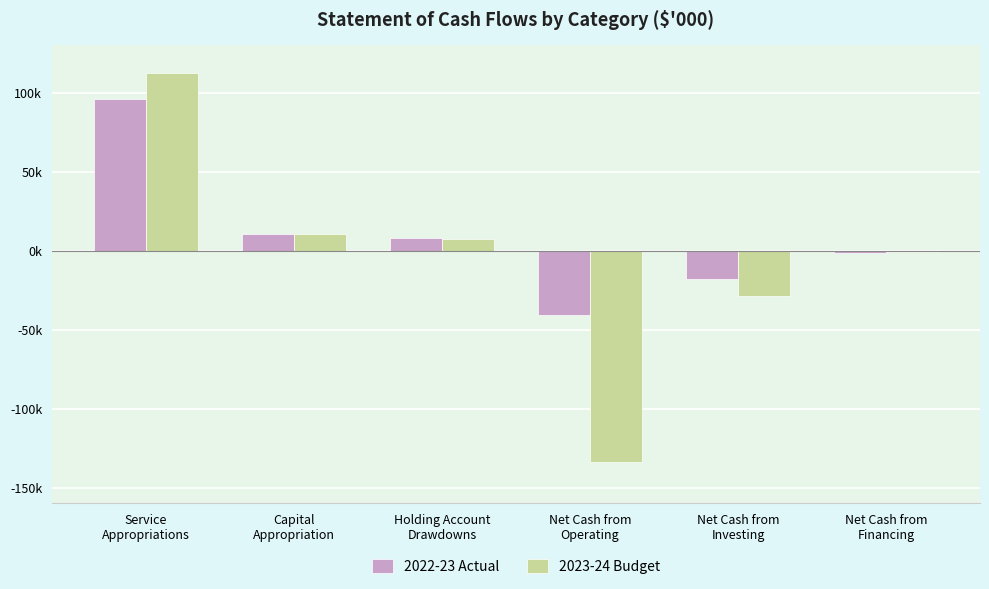

What are all the series names shown in the legend?

2022-23 Actual, 2023-24 Budget